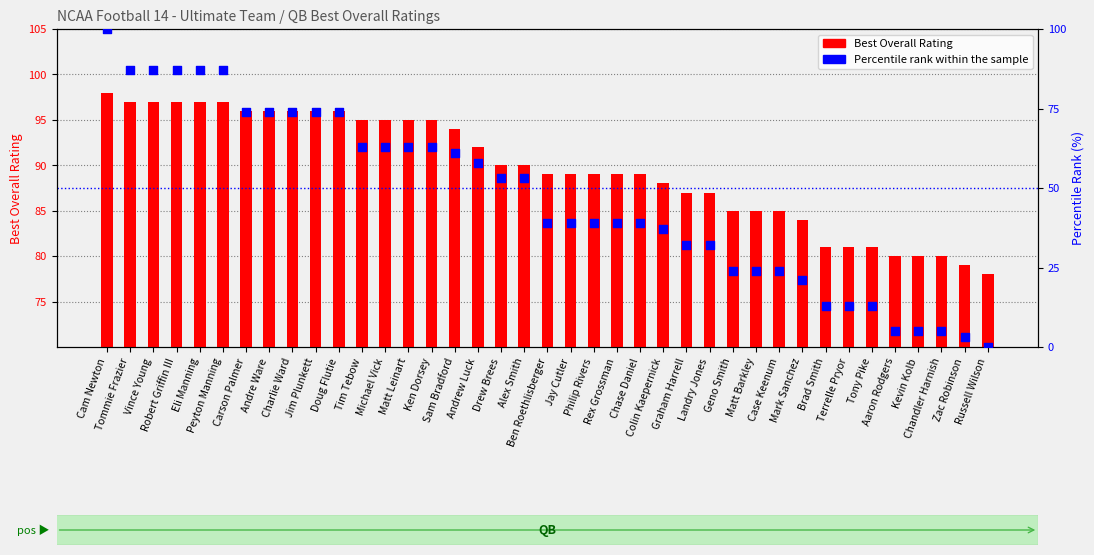

What is the total value across all series at Andrew Luck?

150